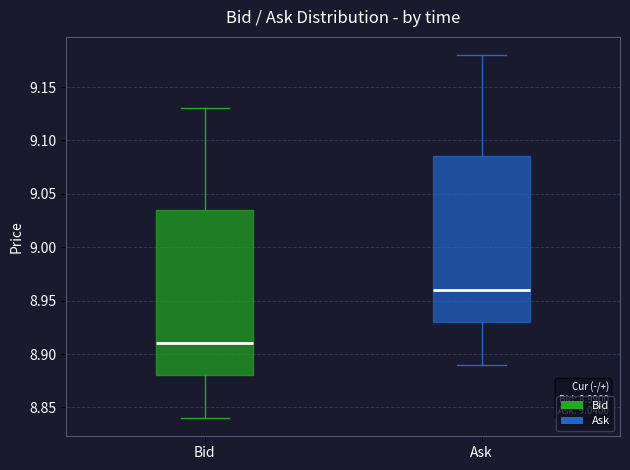

Which box's median line is the lowest?

Bid